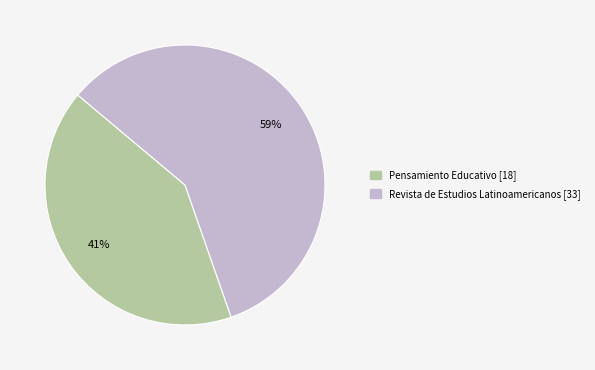

What is the ratio of the value at Pensamiento Educativo [18] to the value at Revista de Estudios Latinoamericanos [33]?

0.7